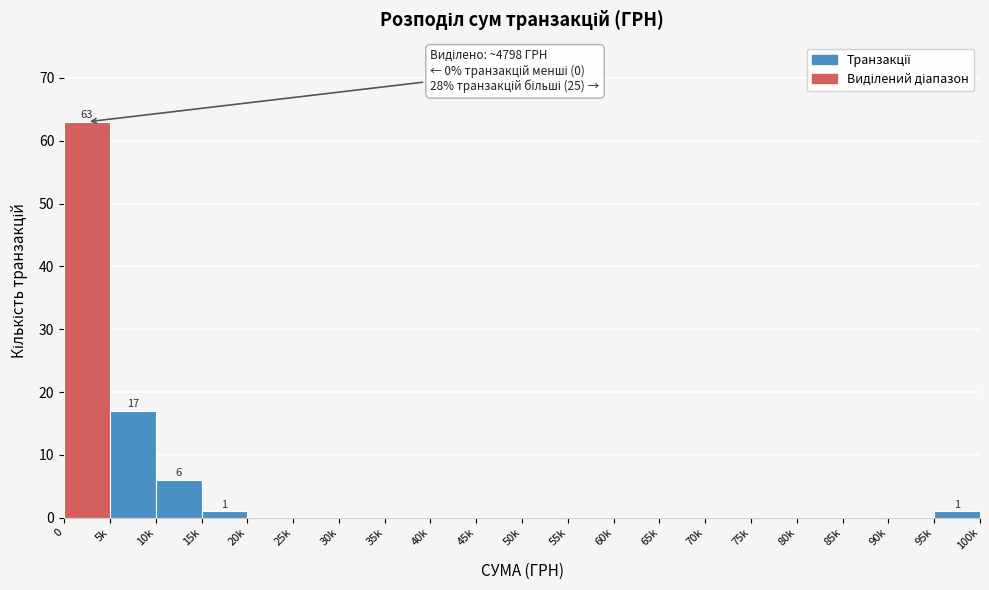

Reading left to right, what are all the values shown in this chart?

0=63	5k=17	10k=6	15k=1	20k=0	25k=0	30k=0	35k=0	40k=0	45k=0	50k=0	55k=0	60k=0	65k=0	70k=0	75k=0	80k=0	85k=0	90k=0	95k=1